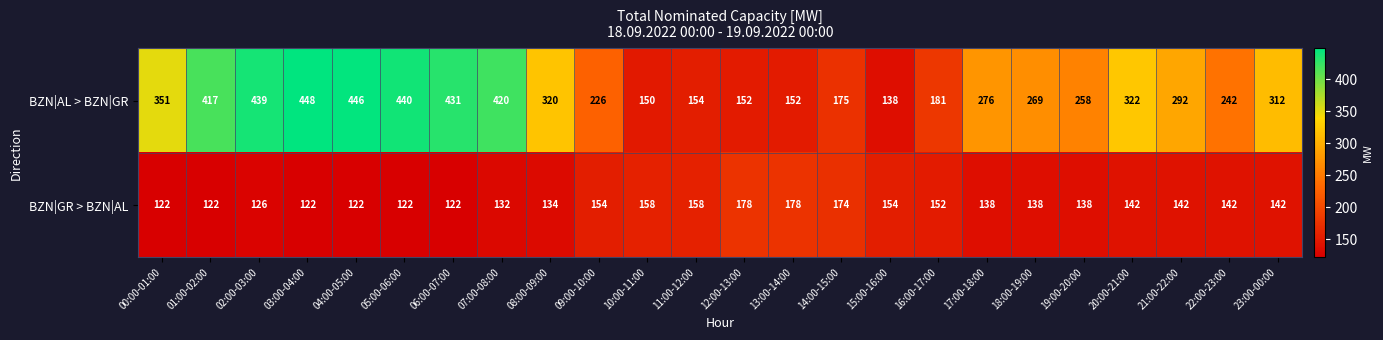

Which series has the largest total across all categories?

BZN|AL > BZN|GR